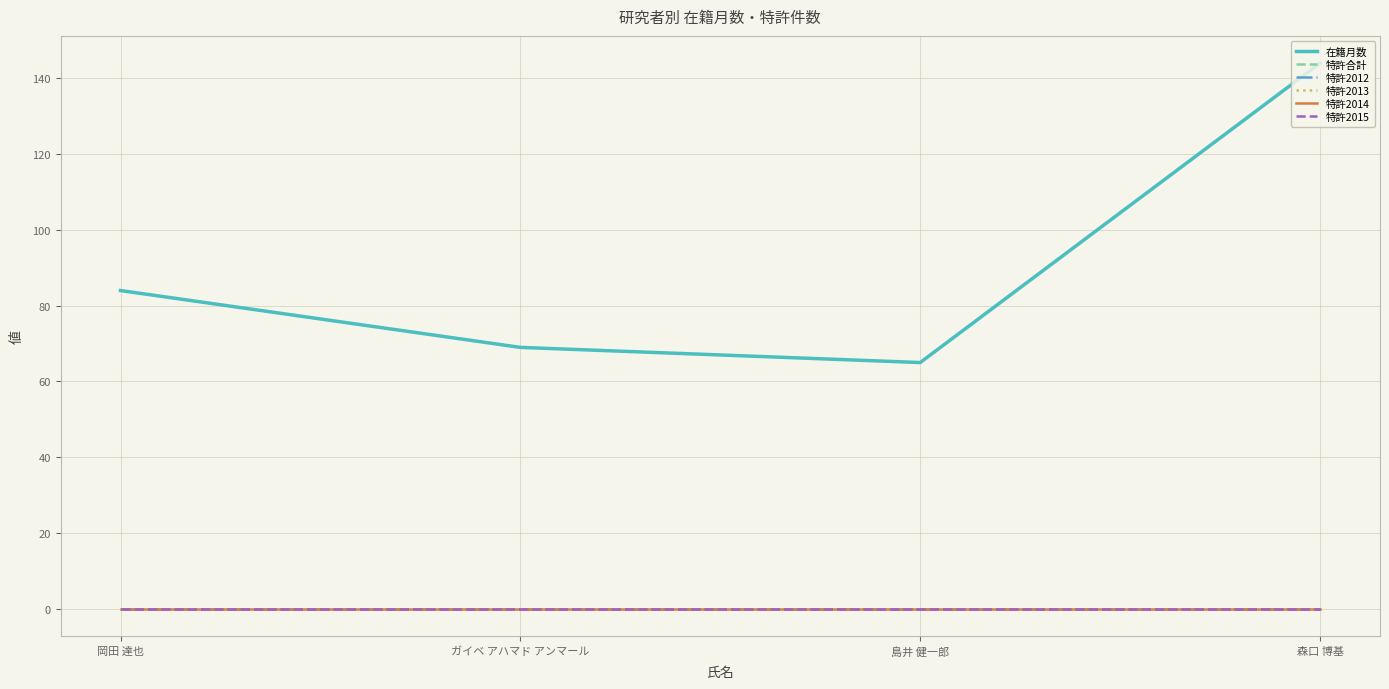

List the labels in order of 特許合計 value, largest first.

岡田 達也, ガイベ アハマド アンマール, 島井 健一郎, 森口 博基